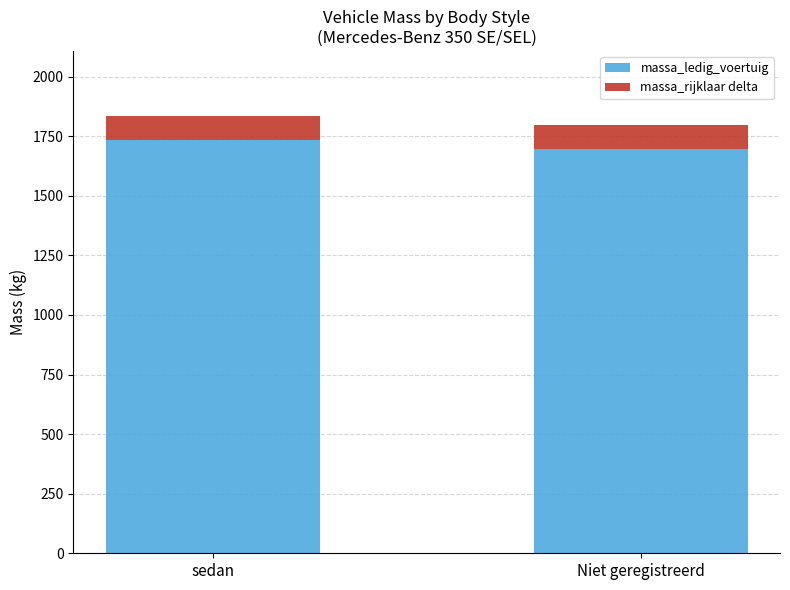

What is the minimum value for massa_ledig_voertuig?

1697.9